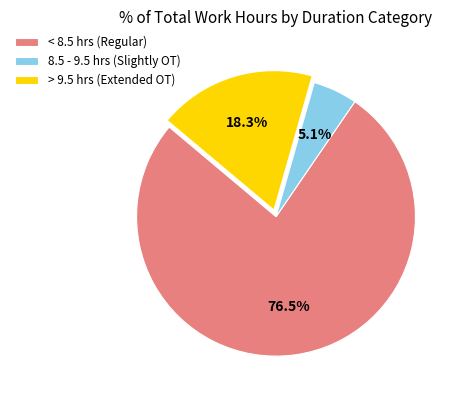

What is the majority slice?

< 8.5 hrs (Regular)